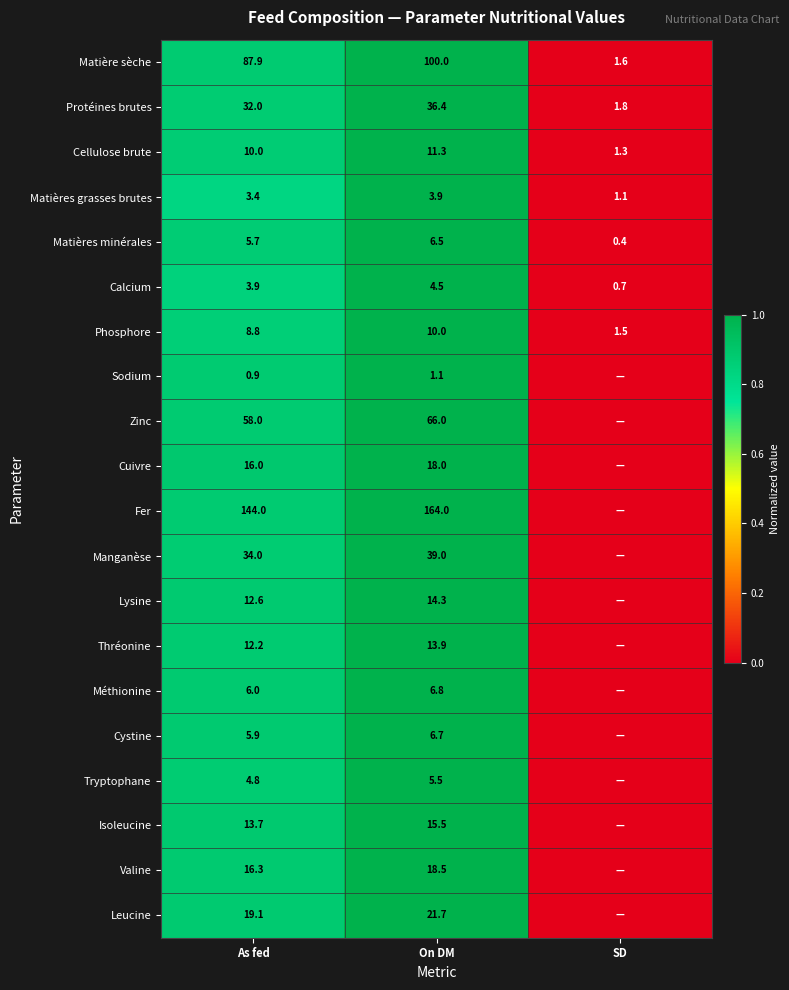

What is the difference between the Calcium values at On DM and SD?

3.8